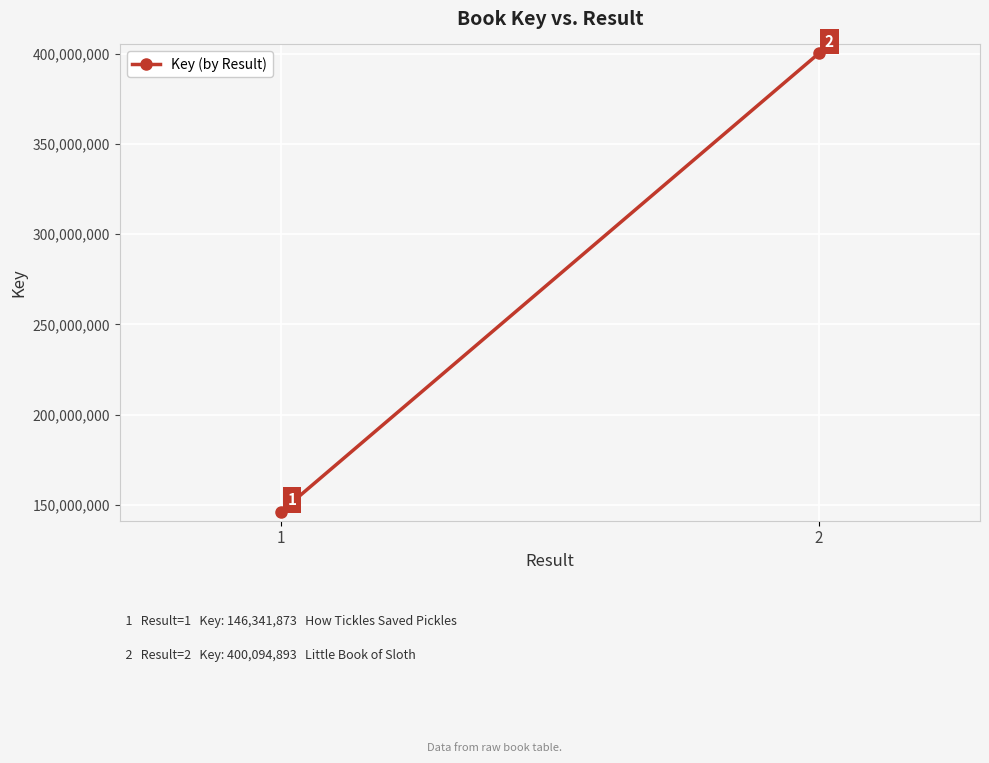

What is the value of the 2nd point from the left?

400094893